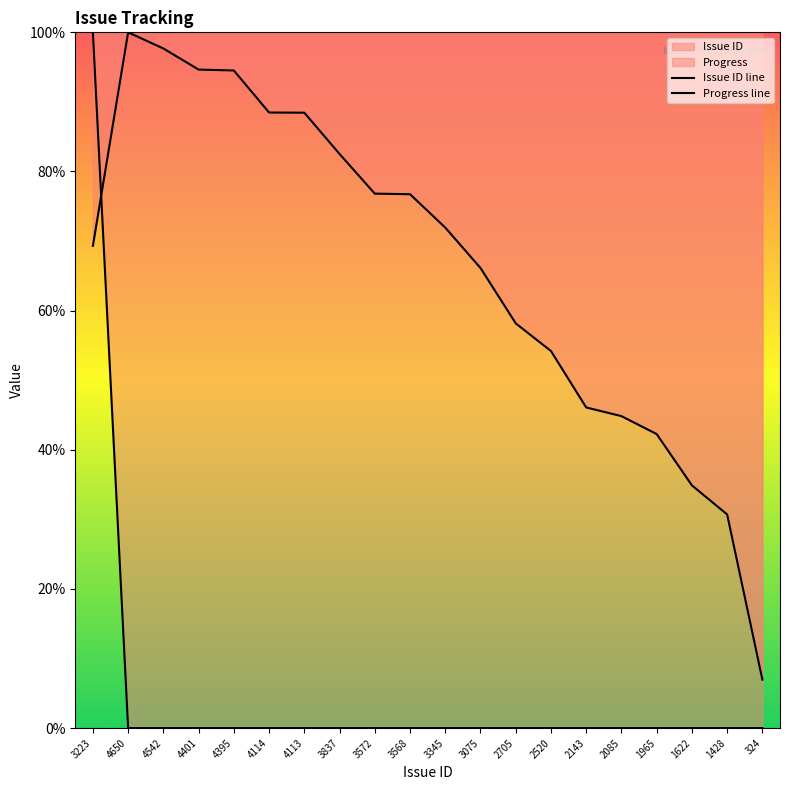

What is the spread (max minus min) of values at 3568?

76.7